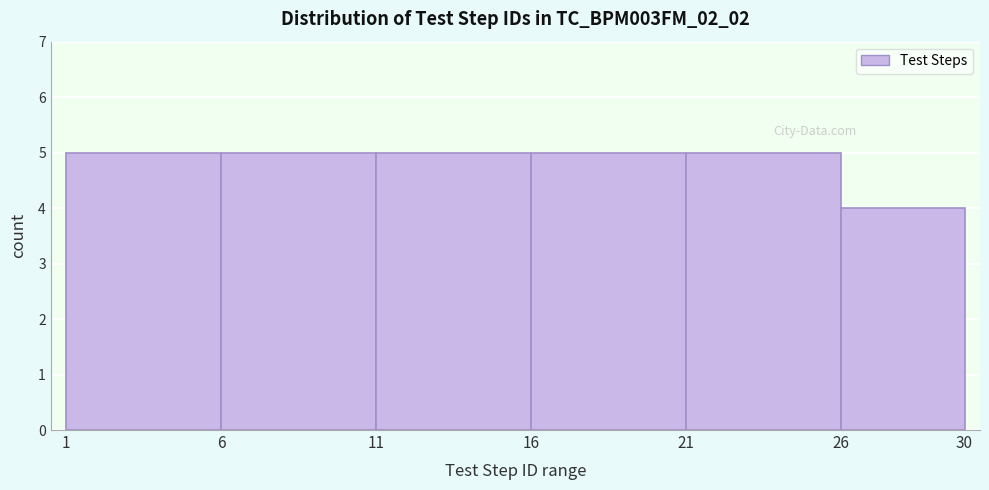

Reading left to right, transcribe this chart: for each bar, give the range it covers on the x-axis and its height. The values are not printed on the chart, so give them approximately, as read against the axis.

1 to 6: 5
6 to 11: 5
11 to 16: 5
16 to 21: 5
21 to 26: 5
26 to 30: 4